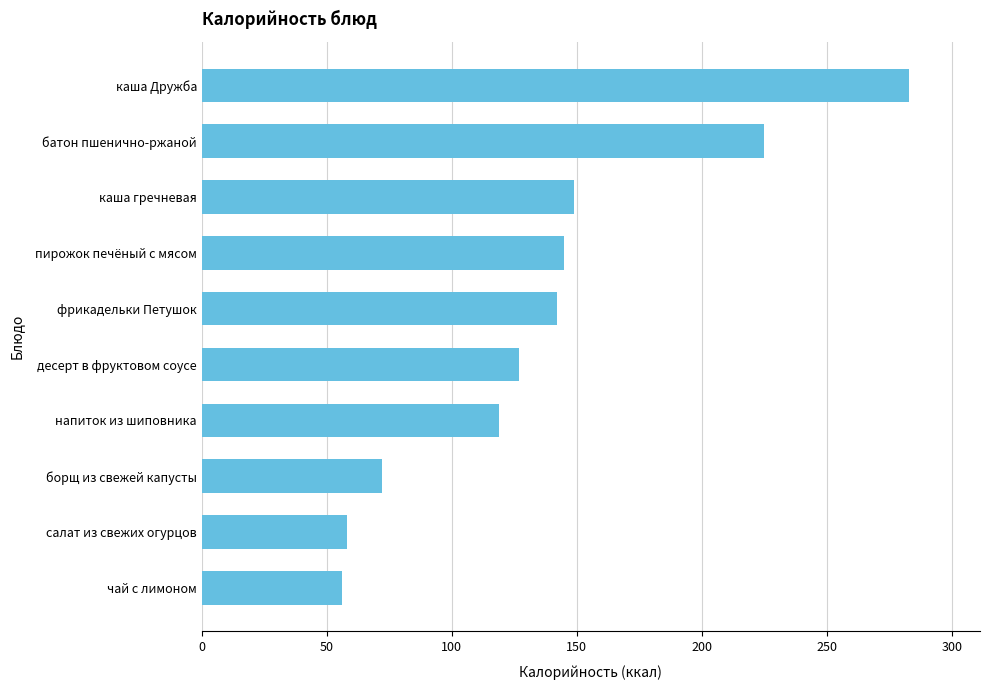

Reading top to bottom, list all the values displayed in this chart.

283	225	149	145	142	127	119	72	58	56